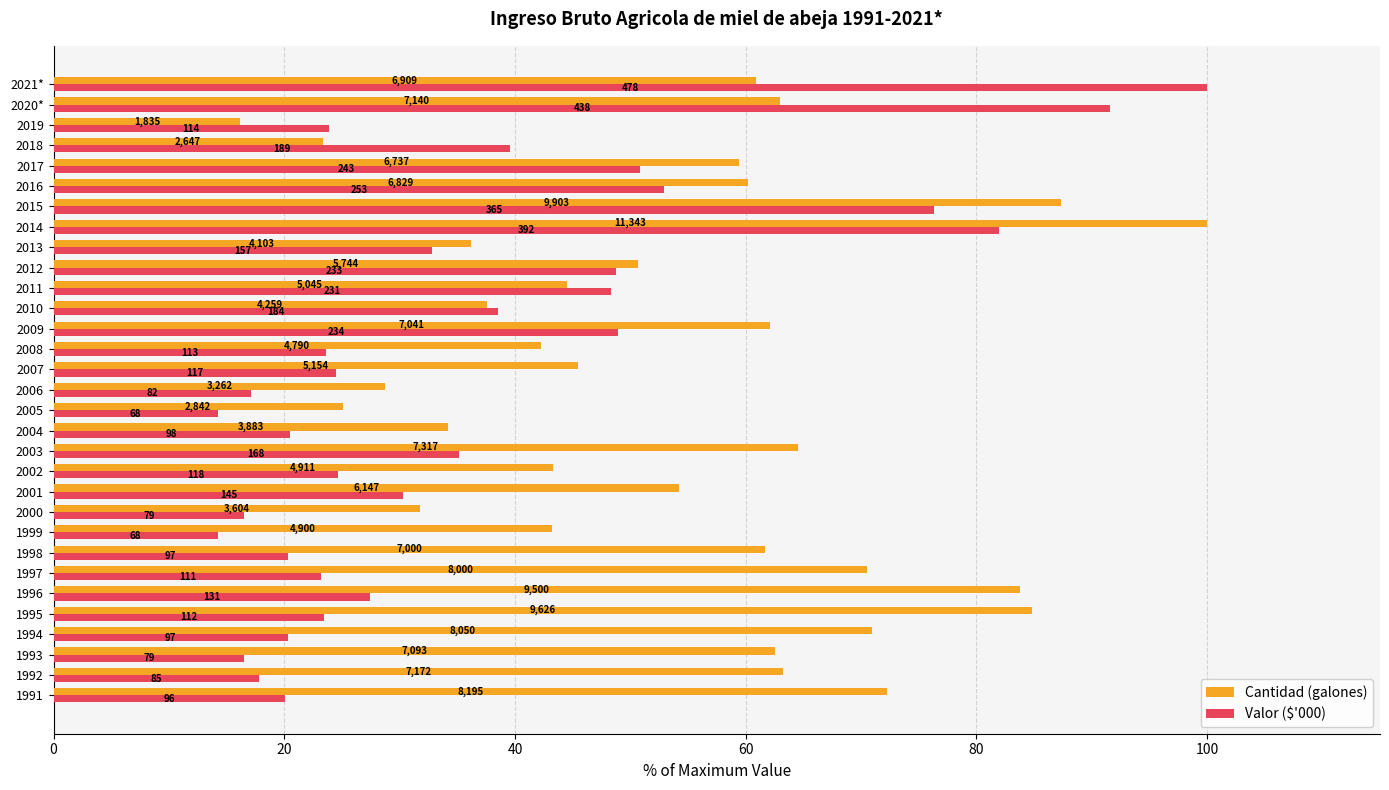

What are all the series names shown in the legend?

Cantidad (galones), Valor ($'000)